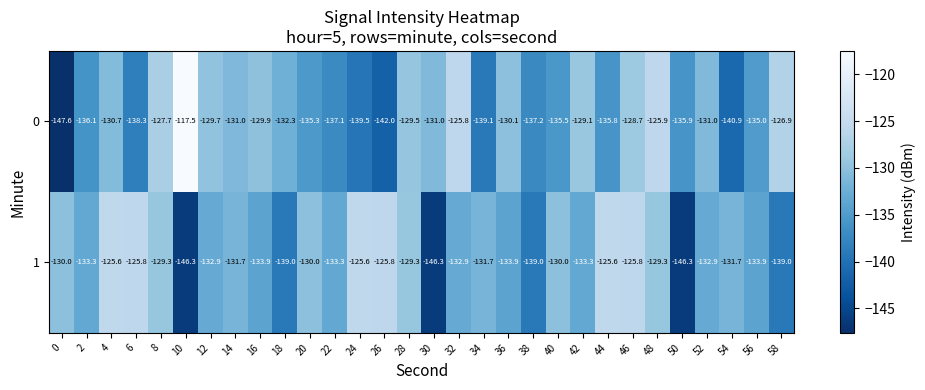

How many data points in 0 are above -131?

12